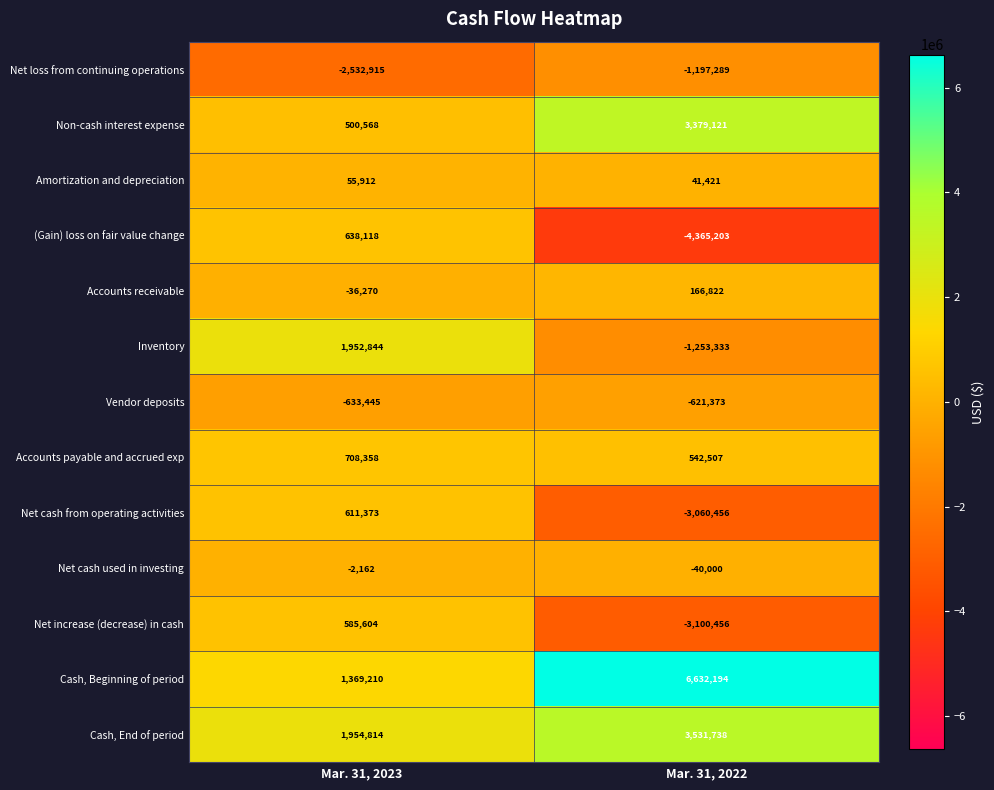

Is it true that Accounts receivable equals 294818 at Mar. 31, 2022?

False